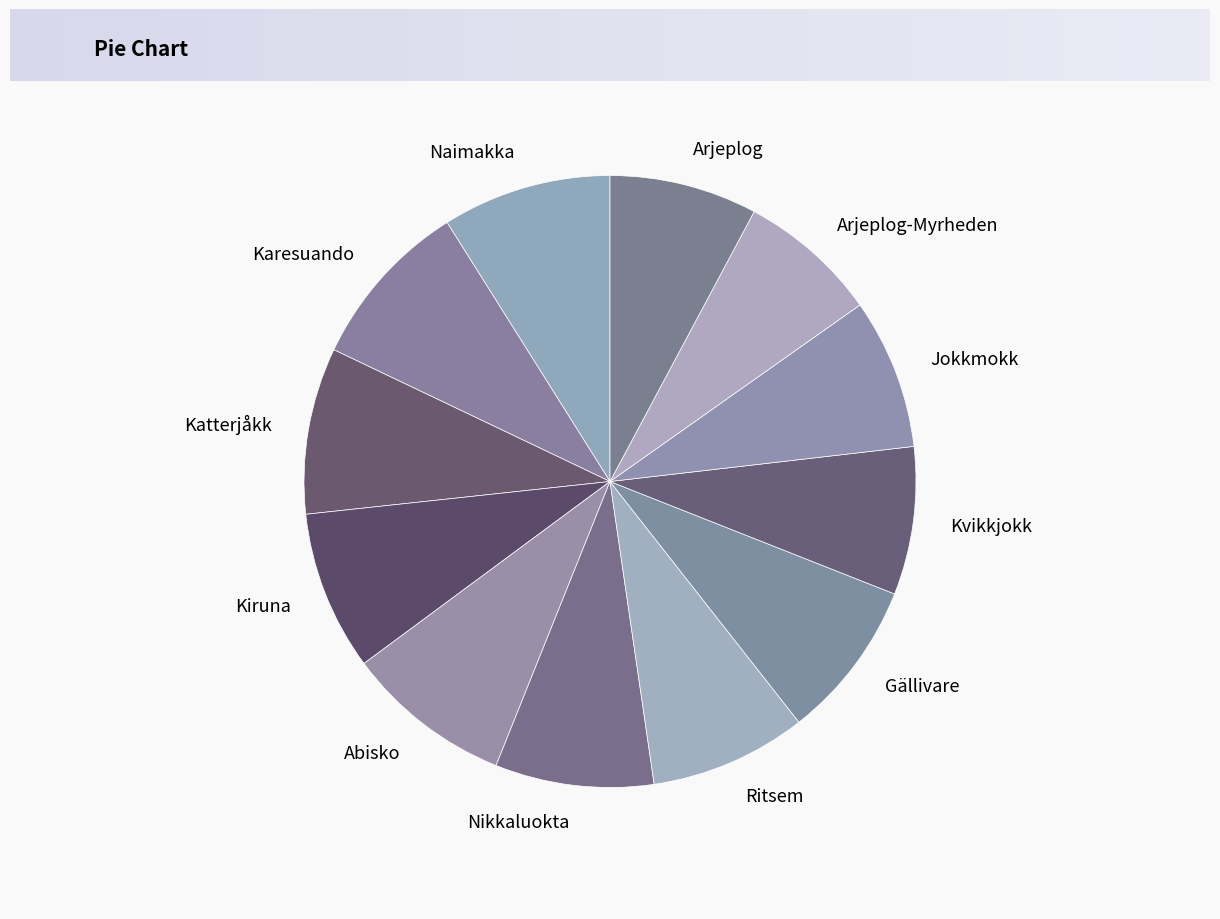

Does any single category account for the majority?

No